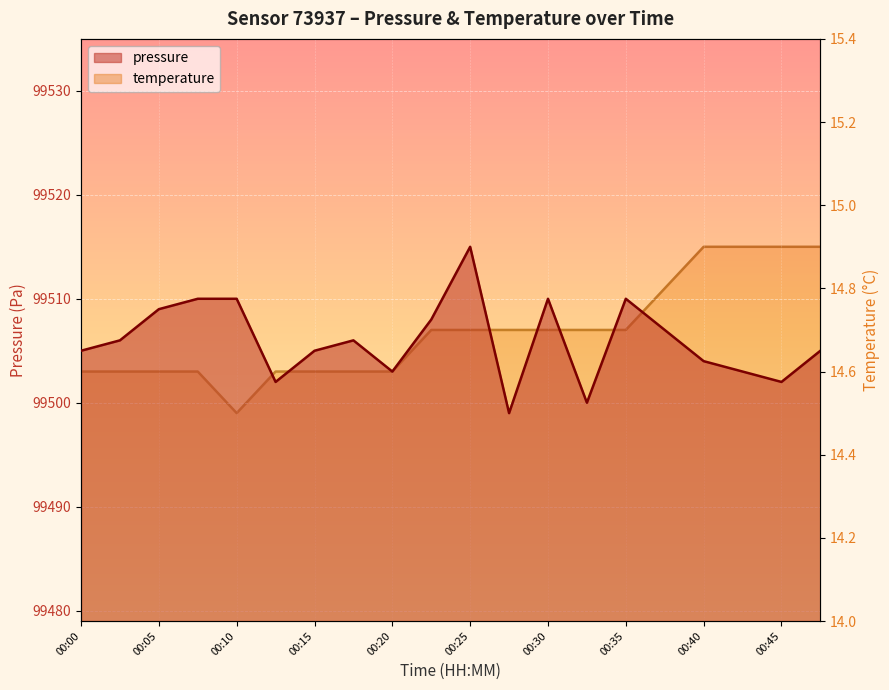

True or false: temperature and pressure cross at least once.

False